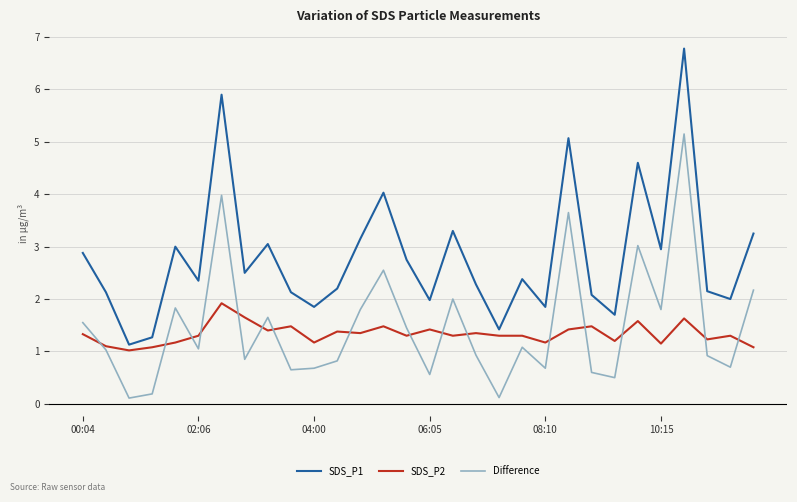

List the series in order of their peak value, highest first.

SDS_P1, Difference, SDS_P2